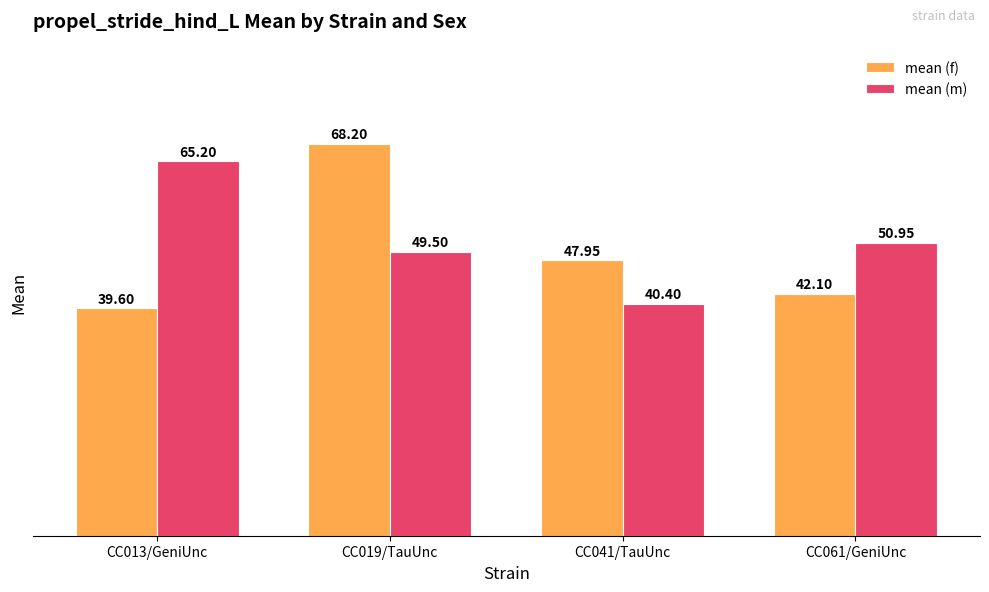

What position from the left is CC013/GeniUnc?

1